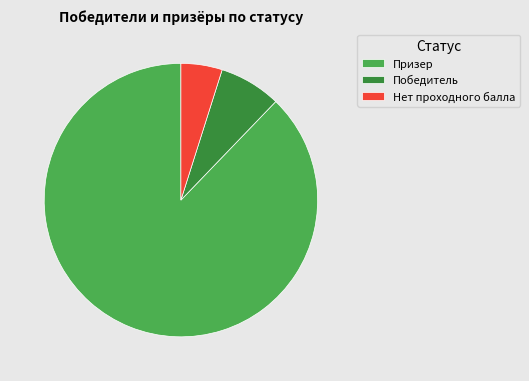

Which slice is the smallest?

Нет проходного балла